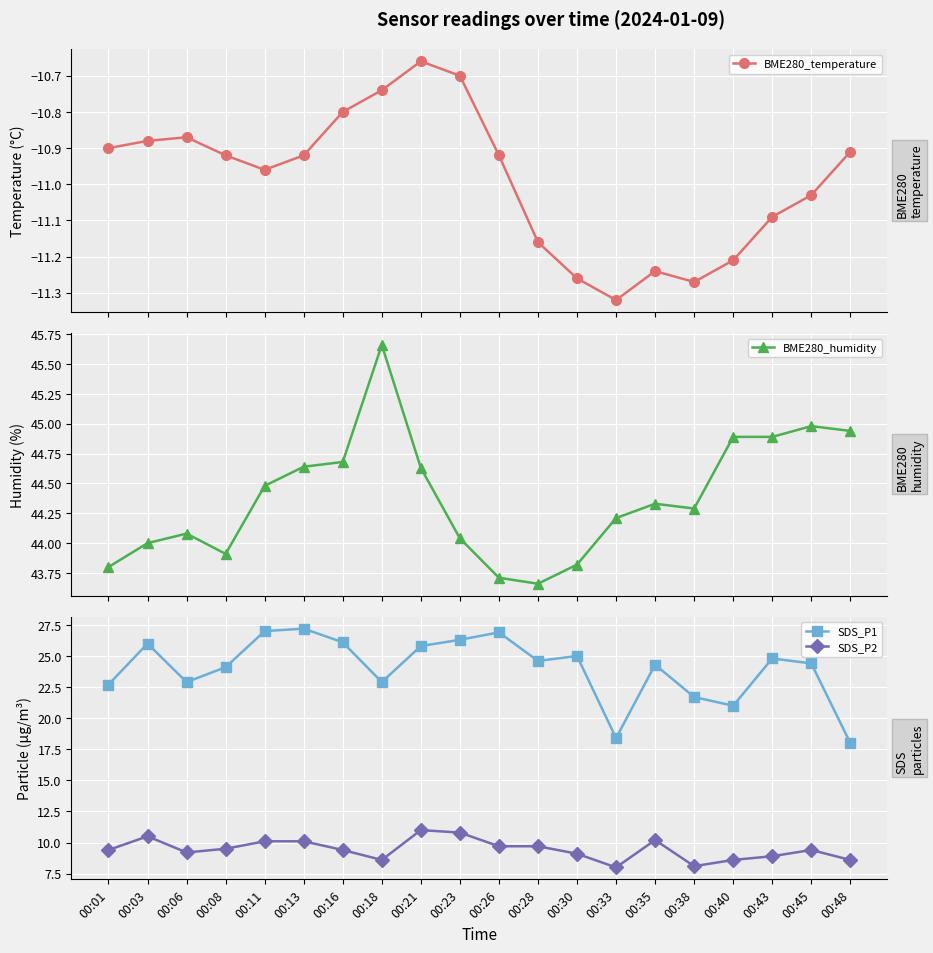

Rank the categories by BME280_temperature value from lowest to highest.

00:33, 00:38, 00:30, 00:35, 00:40, 00:28, 00:43, 00:45, 00:11, 00:08, 00:13, 00:26, 00:48, 00:01, 00:03, 00:06, 00:16, 00:18, 00:23, 00:21